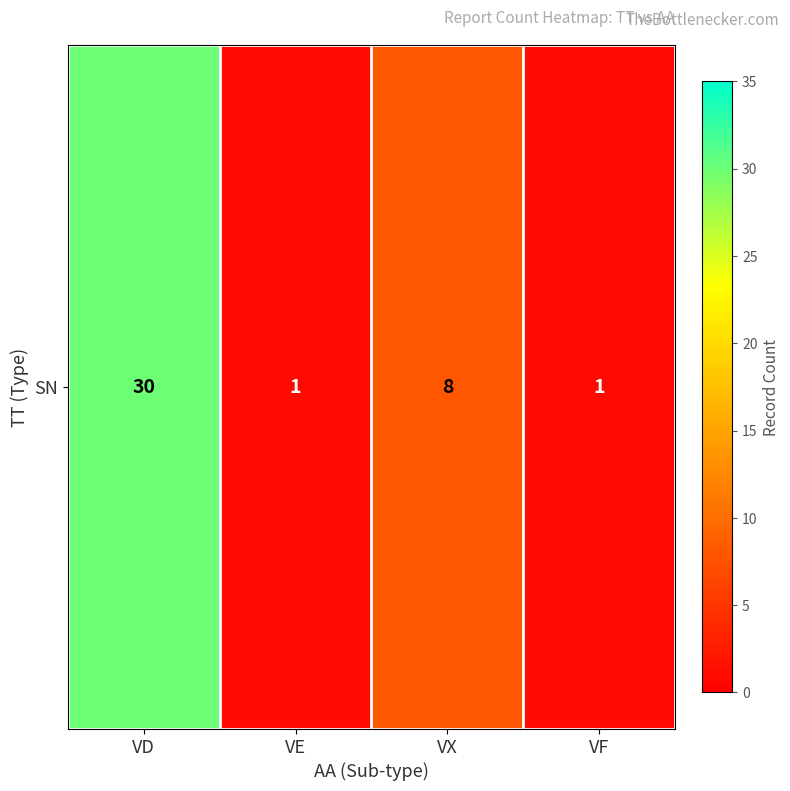

Reading left to right, extract all data points from this chart.

VD=30	VE=1	VX=8	VF=1